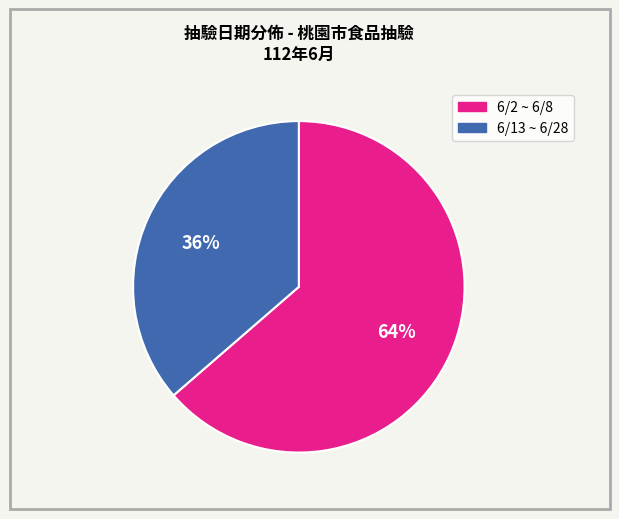

Is there any slice that represents more than half of the pie?

Yes